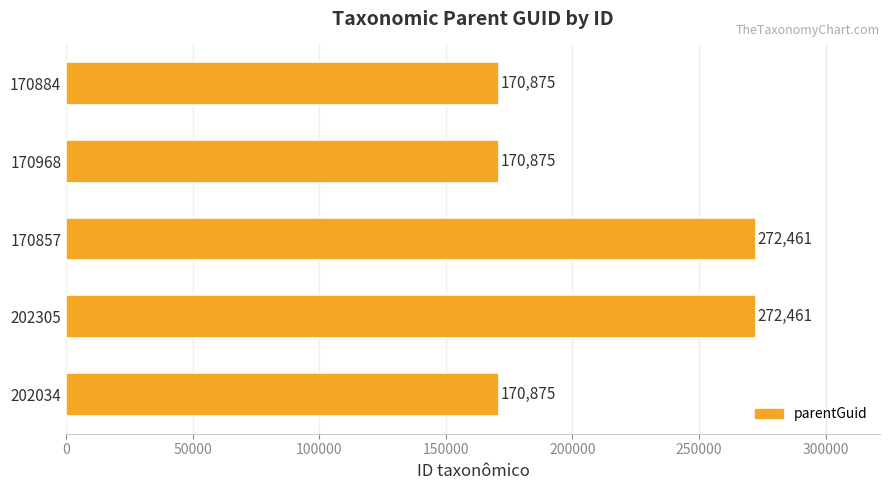

What is the average value?

211509